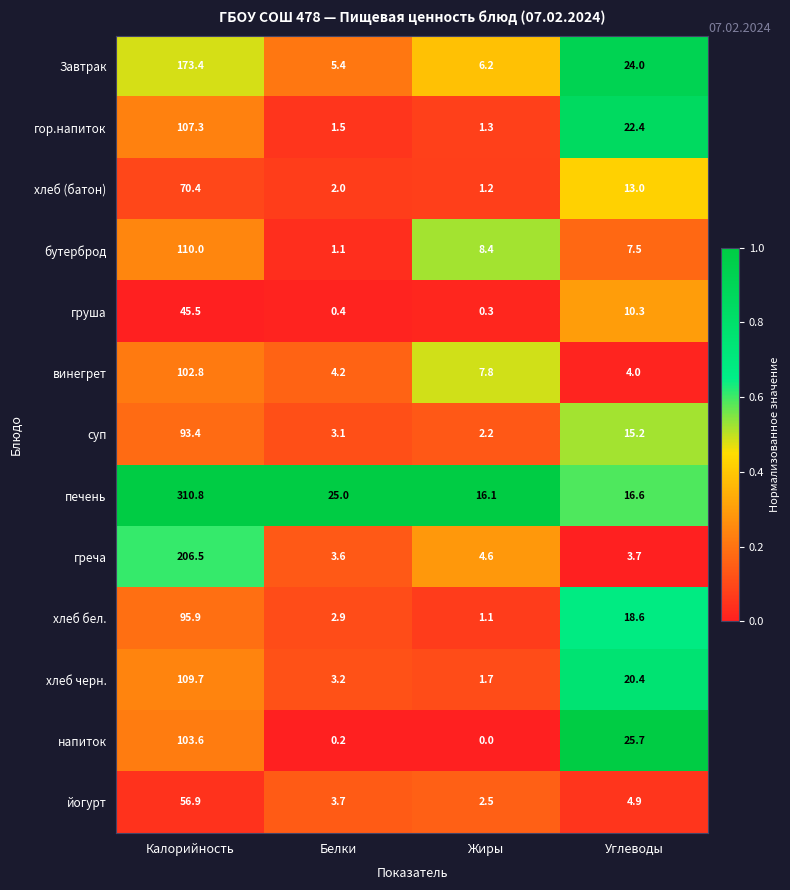

What is the sum of all греча values?

218.4